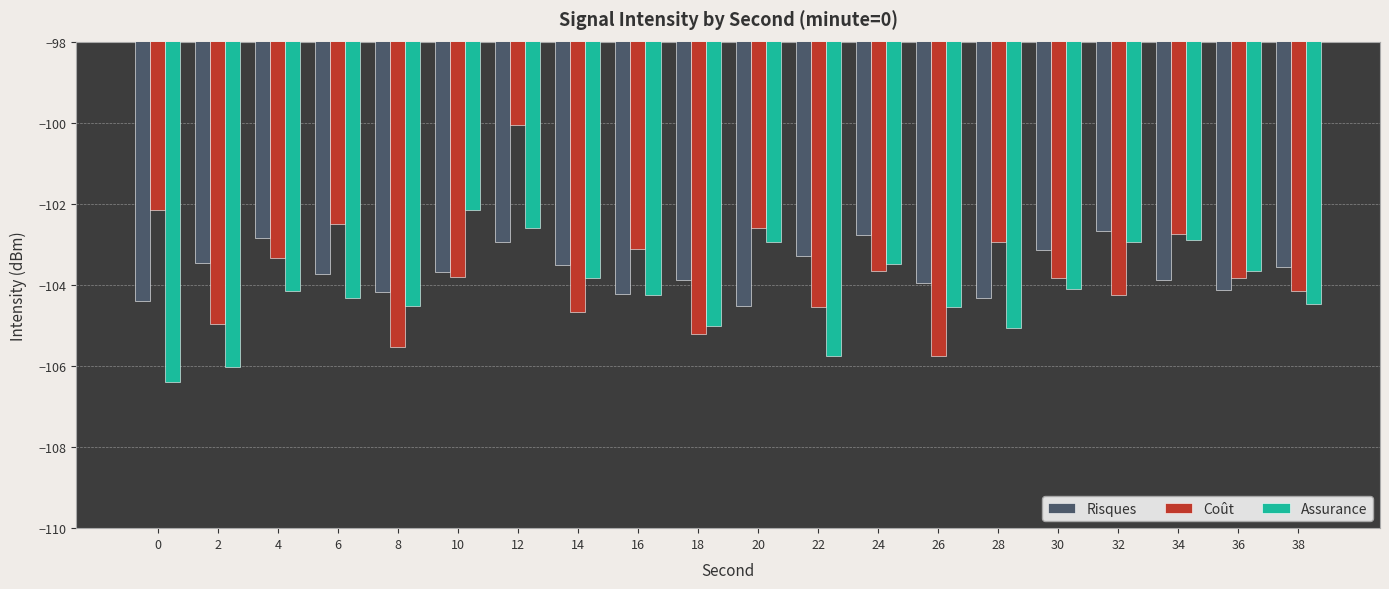

What is the difference between the highest and lowest values at 4?

1.3